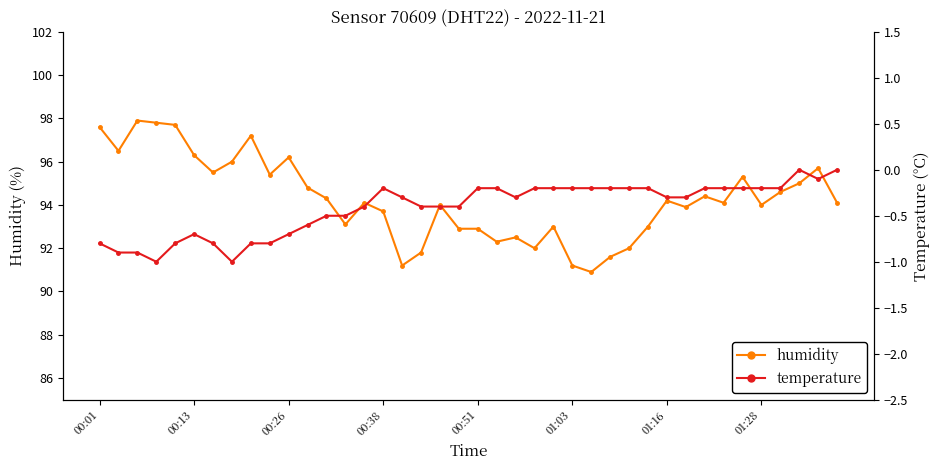

What is the value of the humidity point at the 19th from the left?

94.0